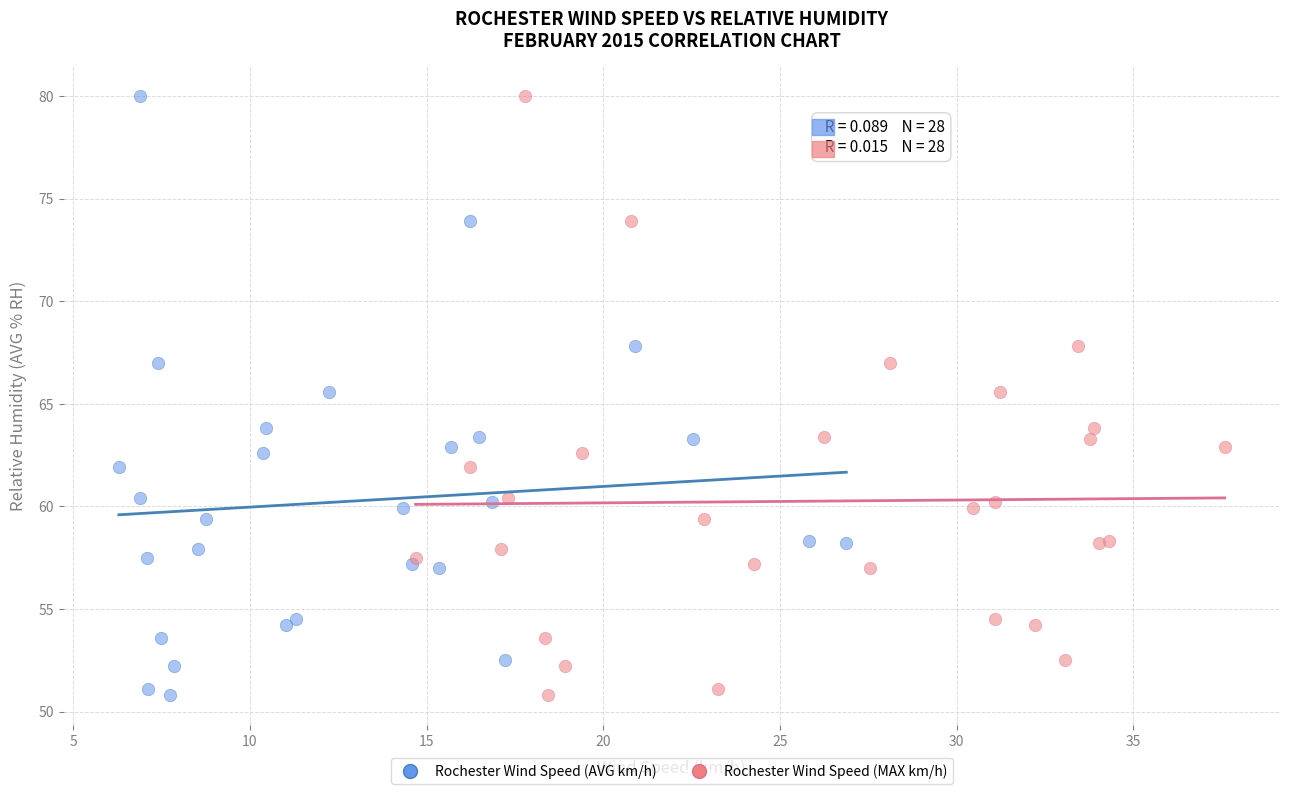

What are all the series names shown in the legend?

Rochester Wind Speed (AVG km/h), Rochester Wind Speed (MAX km/h)